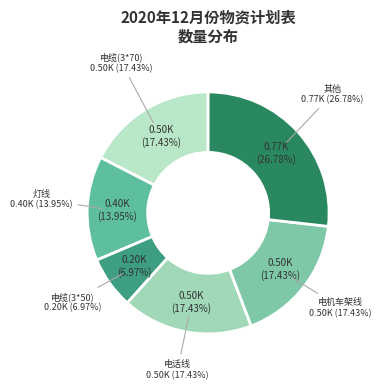

Does any single category account for the majority?

No